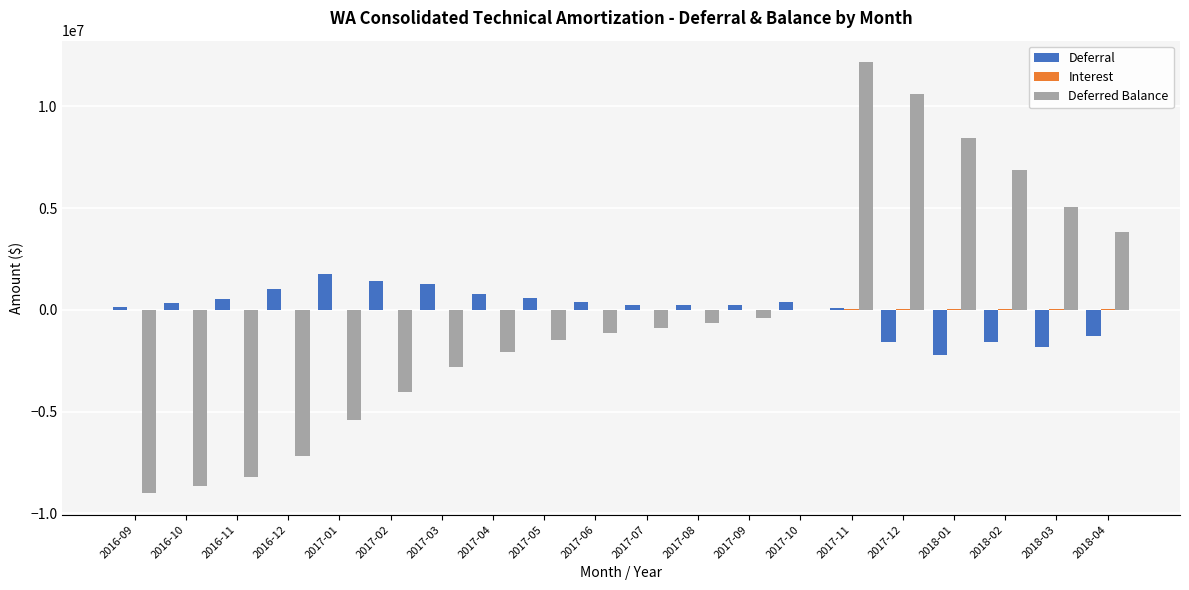

What is the greatest value displayed?

12170105.4